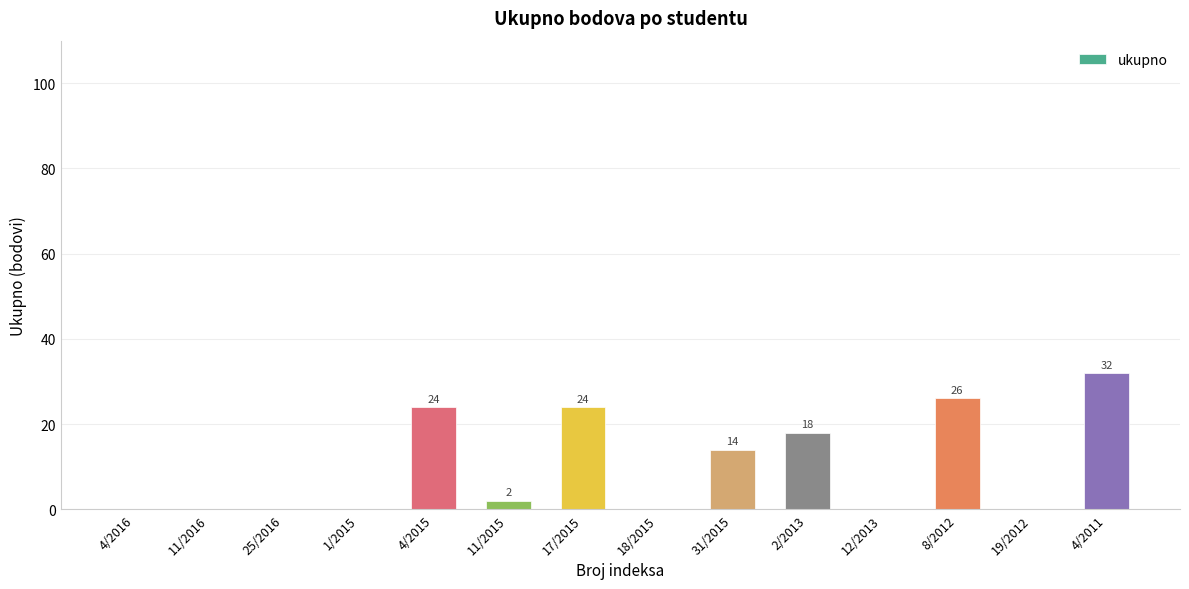

The chart shows a value of 21 at 18/2015. True or false?

False